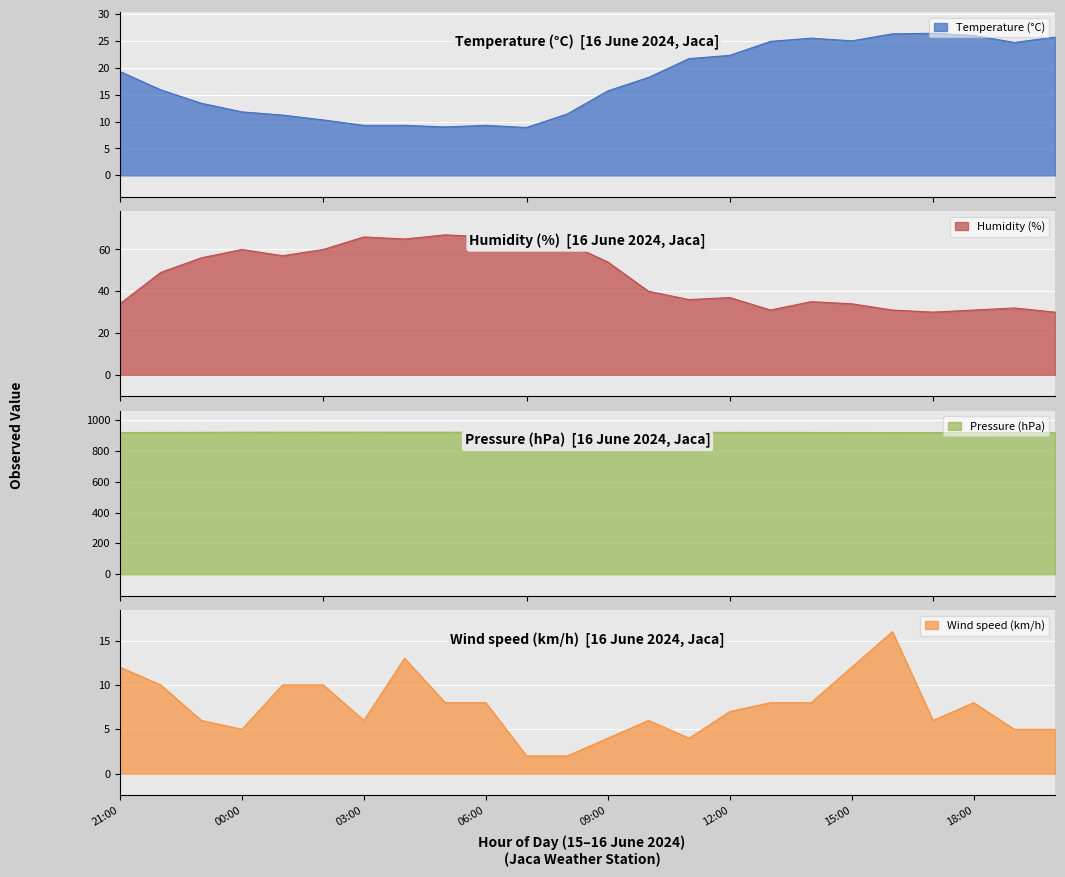

True or false: Pressure (hPa) and Wind speed (km/h) cross at least once.

False